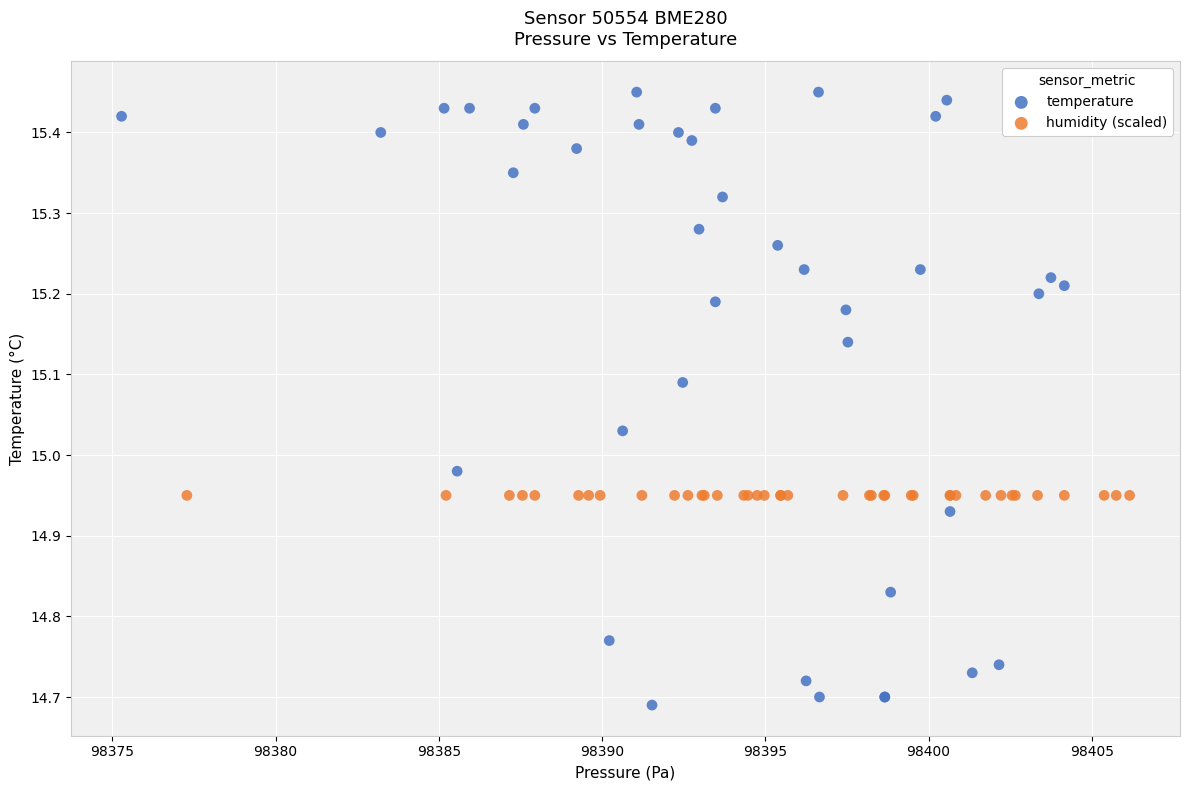

What are all the series names shown in the legend?

temperature, humidity (scaled)